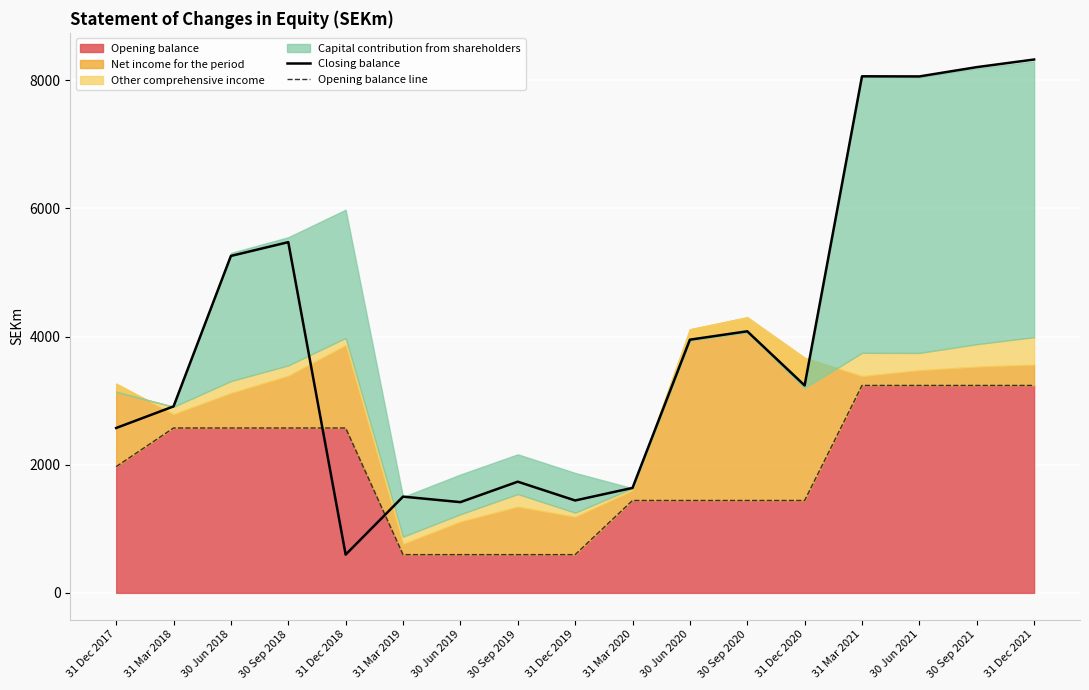

At which label does Closing balance first exceed 3237?

30 Jun 2018